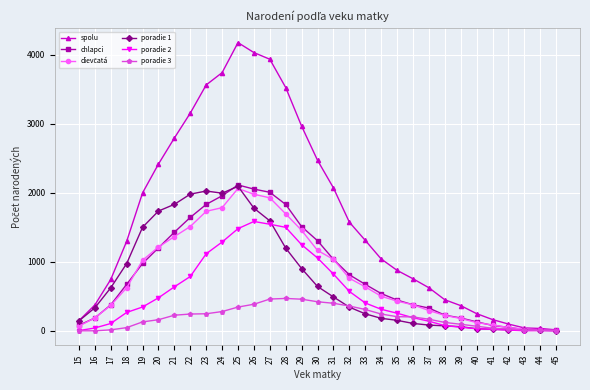

Between 17 and 32, which series saw the biggest shift?

spolu